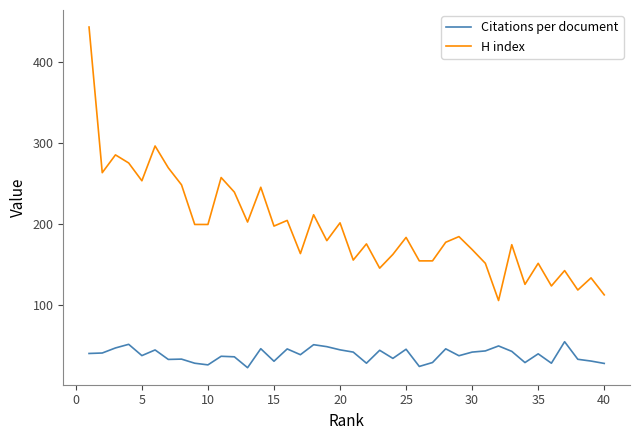

Rank the series by their maximum value, from highest to lowest.

H index, Citations per document